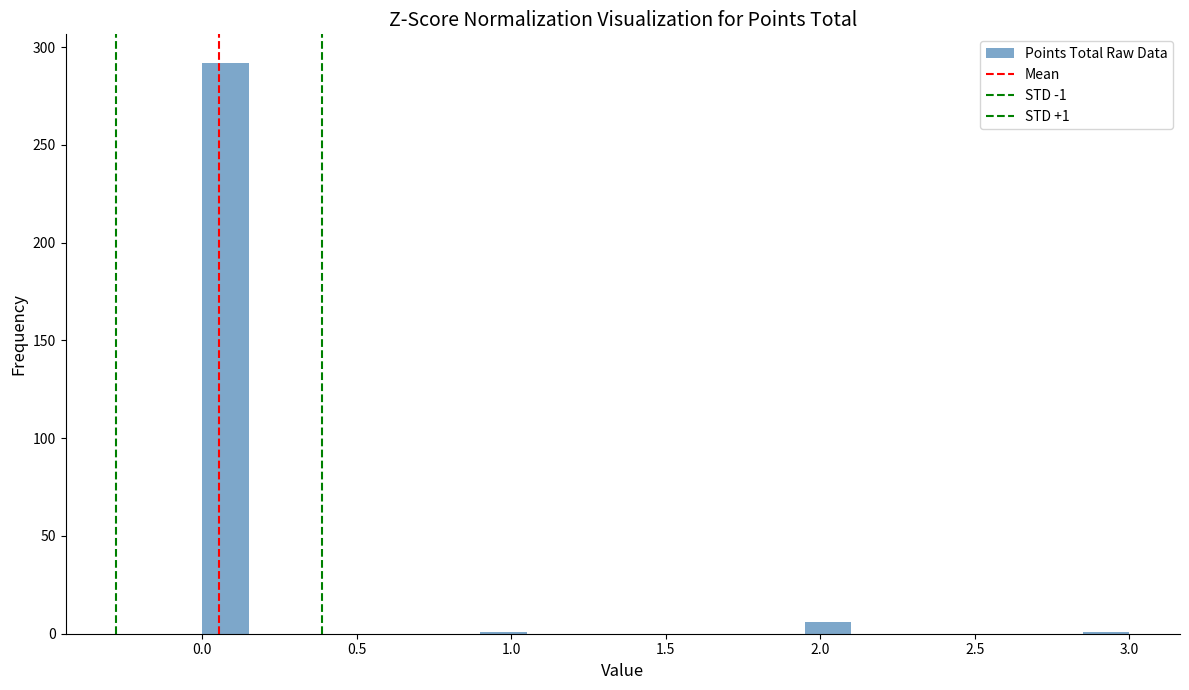

Read against the x-axis, roughly where is the centre of the tallest bar?

0.10